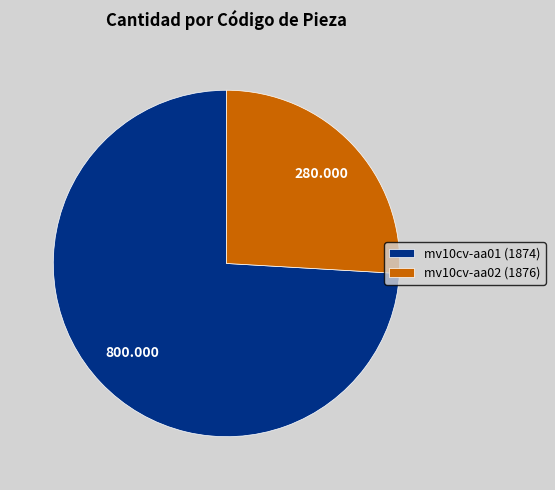

Which category has the smallest portion of the pie?

mv10cv-aa02 (1876)